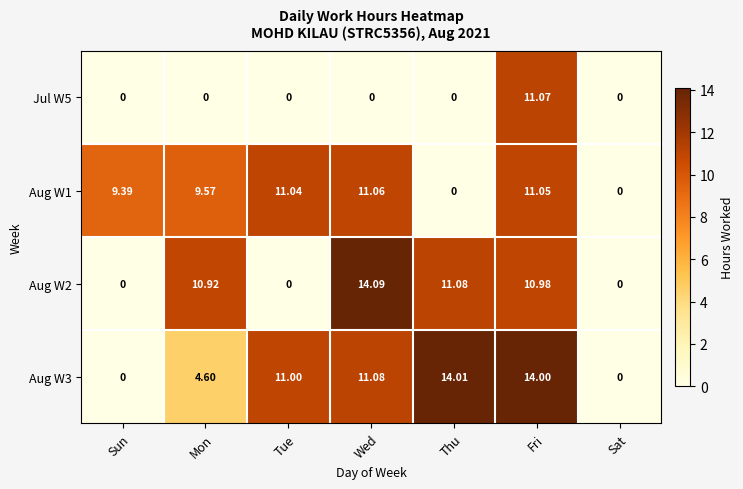

At which category is the sum across all series the highest?

Fri